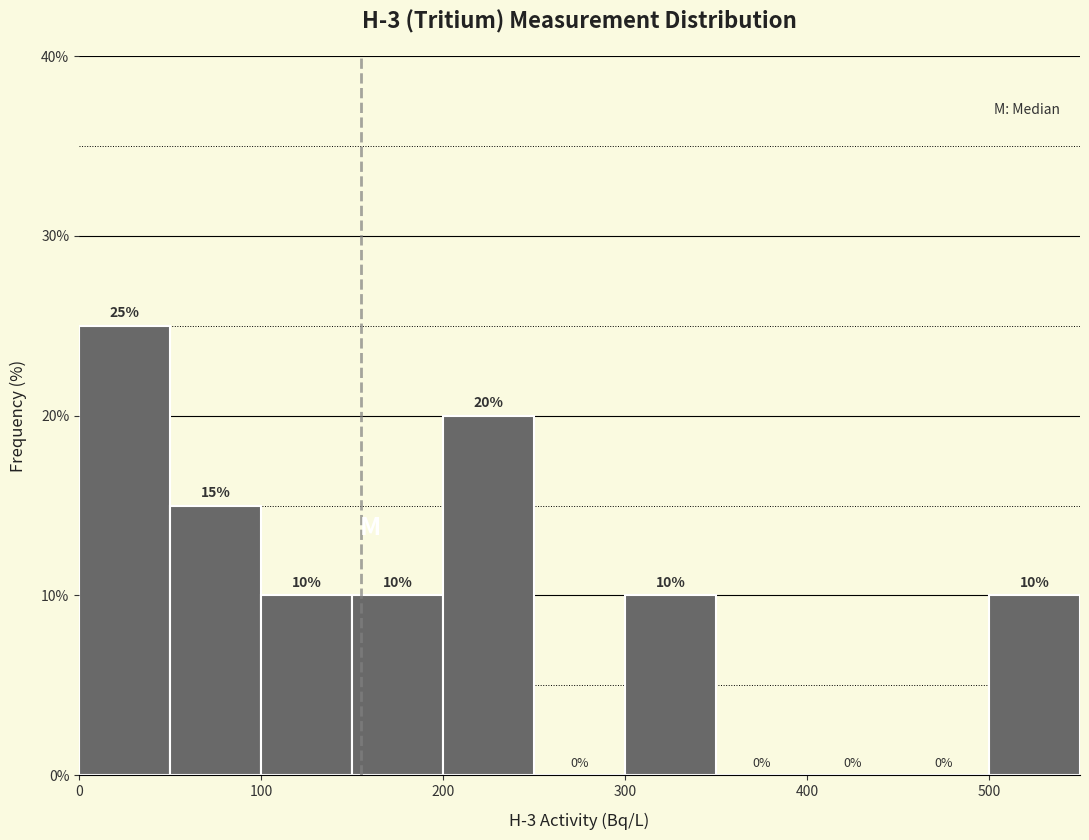

Which range on the x-axis has the tallest bar?

0 to 50